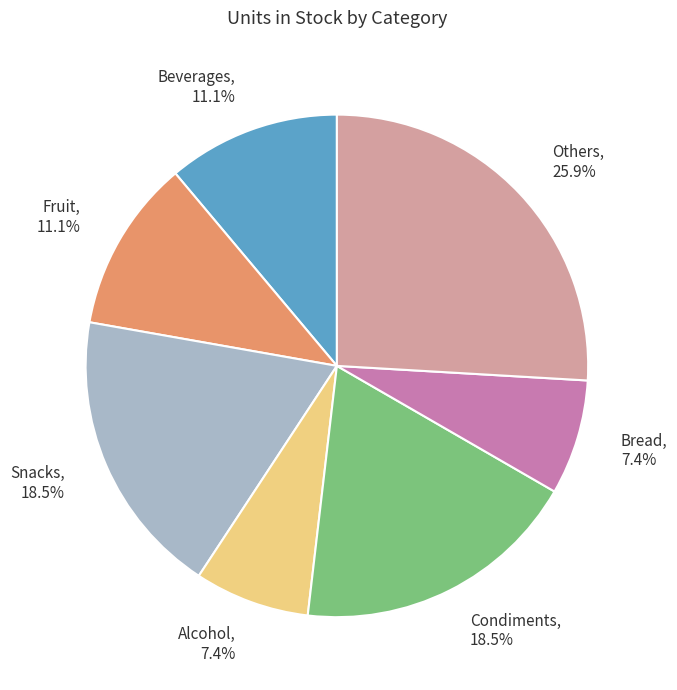

Combined, what portion of the pie is Bread and Beverages?

18.5%